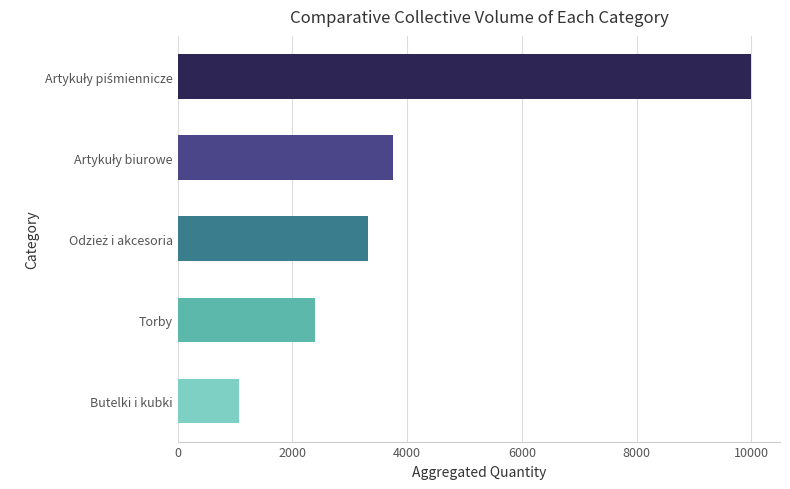

What is the smallest value displayed?

1060